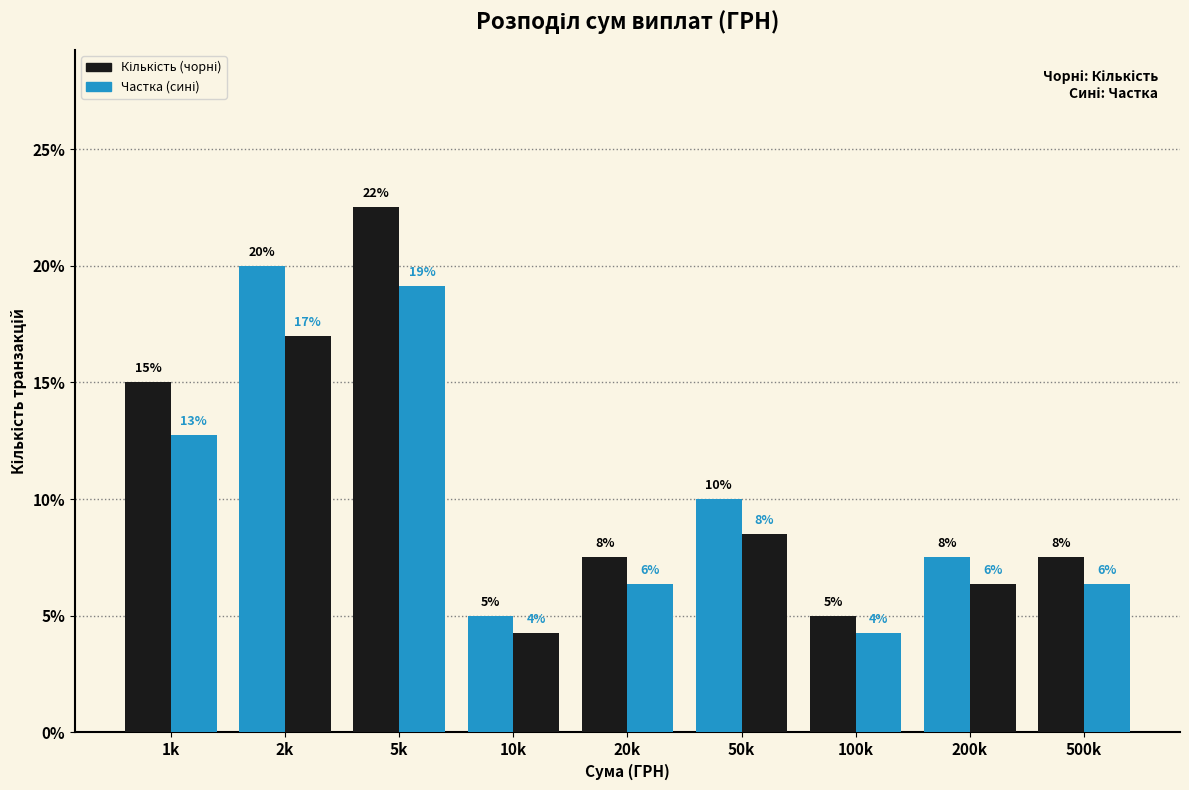

How many groups of bars are there?

9